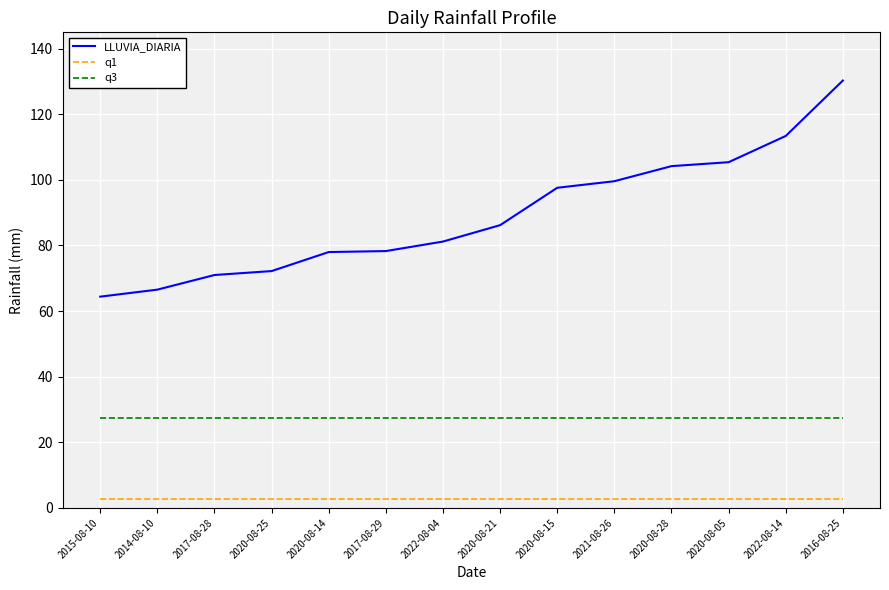

At 2020-08-28, list the series in order from largest to smallest.

LLUVIA_DIARIA, q3, q1